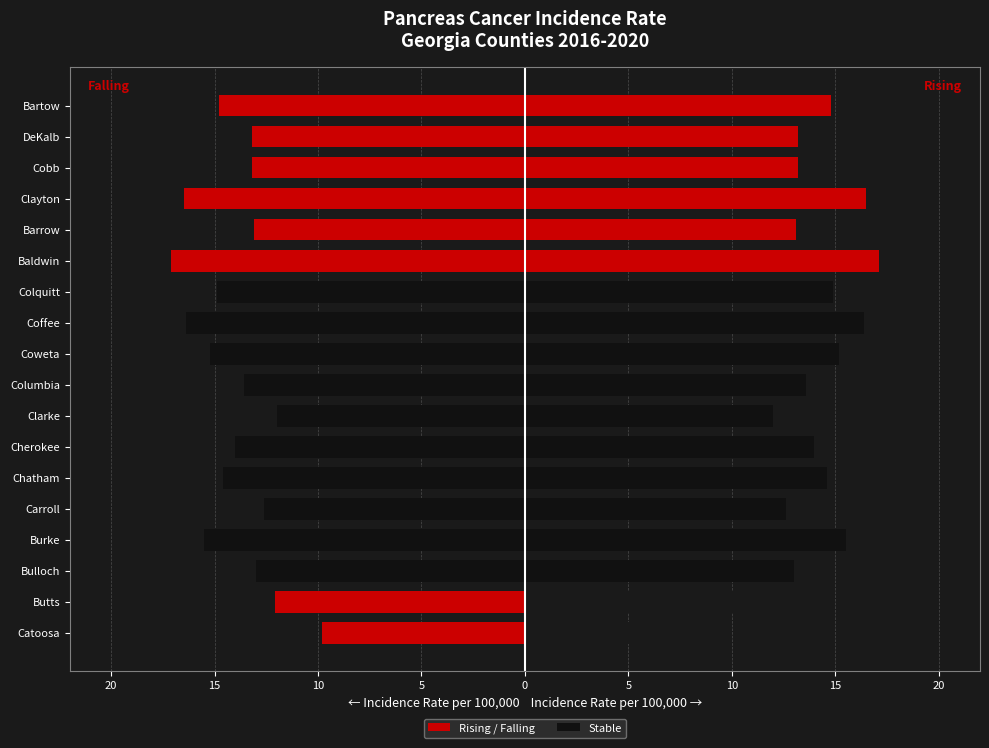

Between Columbia and Barrow, which series saw the biggest shift?

falling